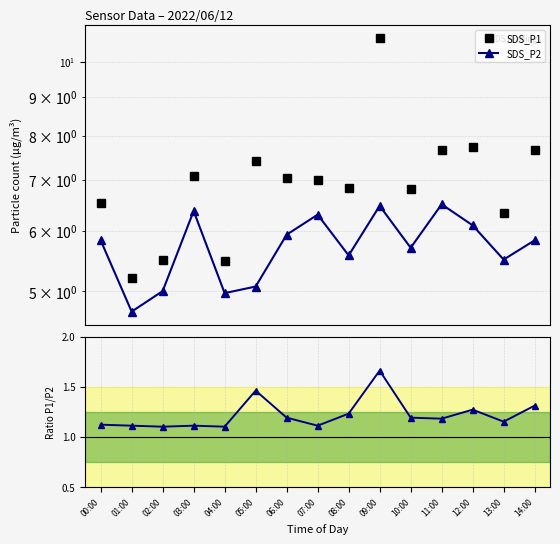

What is the average value of the SDS_P2 series?

5.7